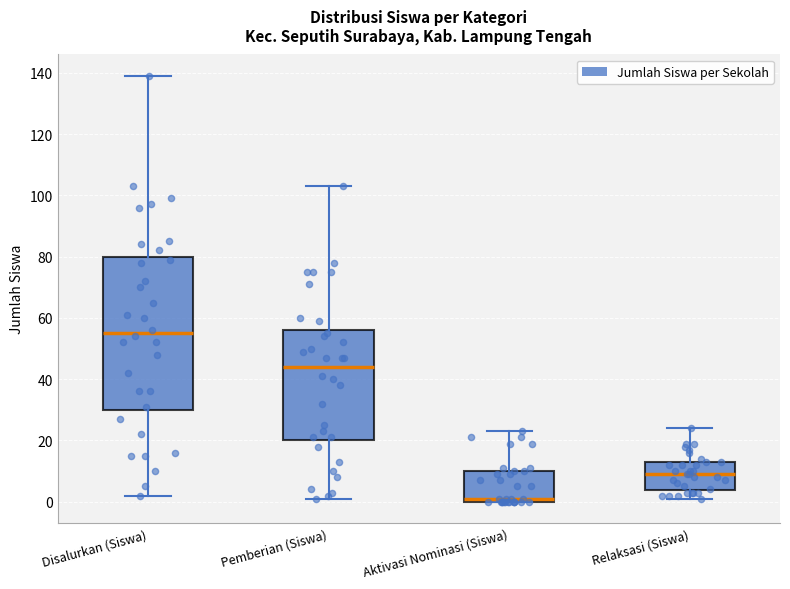

Reading left to right, read every box against the y-axis: the position of its median line, the range the box covers, and the ends of its whiskers. The values are not printed on the chart, so give them approximately, as read against the axis.

Disalurkan (Siswa): median 56, box 30 to 80, whiskers 2 to 140
Pemberian (Siswa): median 44, box 20 to 56, whiskers 2 to 104
Aktivasi Nominasi (Siswa): median 2, box 0 to 10, whiskers 0 to 24
Relaksasi (Siswa): median 10, box 4 to 14, whiskers 2 to 24